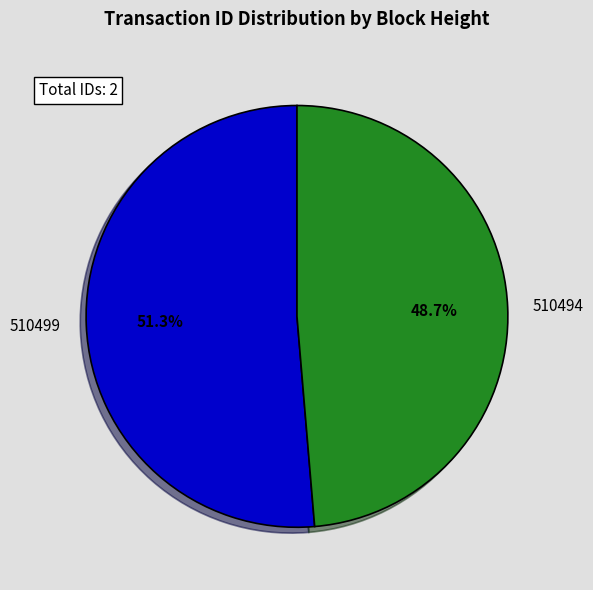

Count the number of slices in the pie.

2